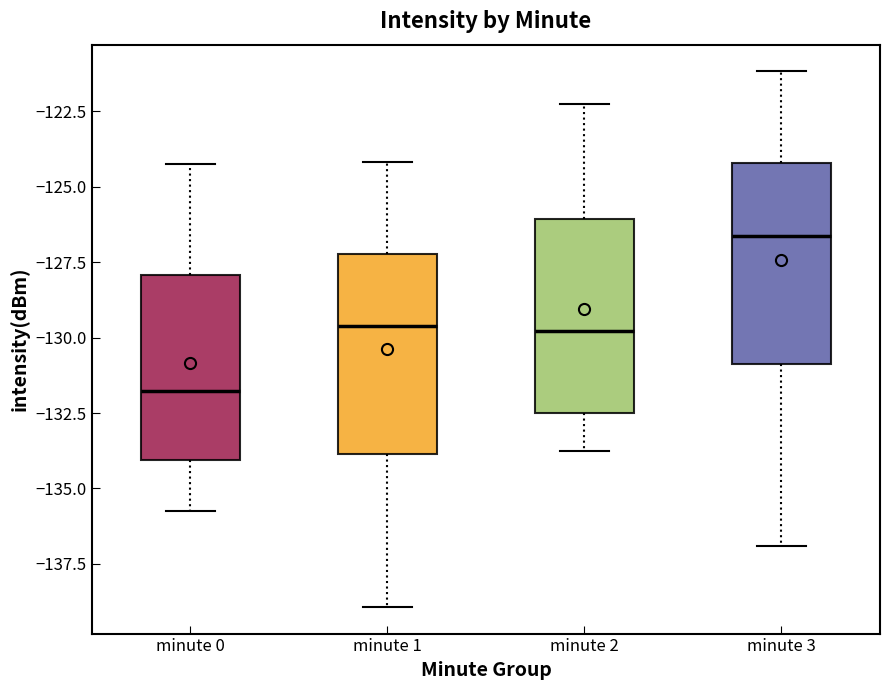

Reading left to right, transcribe this box plot: for each box, give where its median line is, the range the box spans, and where its two whiskers end, as read against the y-axis. The values are not printed on the chart, so give them approximately, as read against the axis.

minute 0: median -132.0, box -134.0 to -128.0, whiskers -136.0 to -124.5
minute 1: median -129.5, box -134.0 to -127.0, whiskers -139.0 to -124.0
minute 2: median -130.0, box -132.5 to -126.0, whiskers -134.0 to -122.5
minute 3: median -126.5, box -131.0 to -124.0, whiskers -137.0 to -121.0